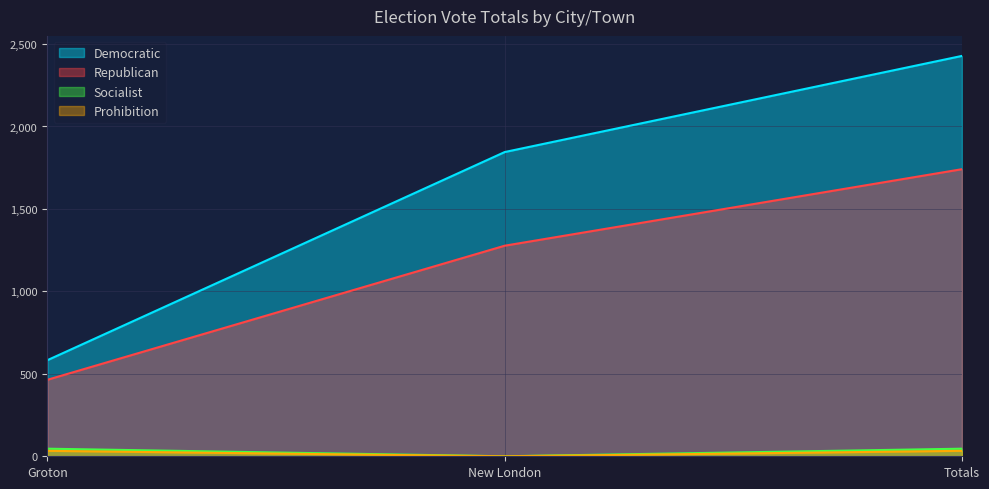

Reading left to right, list all the values displayed in this chart.

Democratic: 583	1845	2428
Republican: 464	1277	1741
Socialist: 46	0	46
Prohibition: 33	0	33